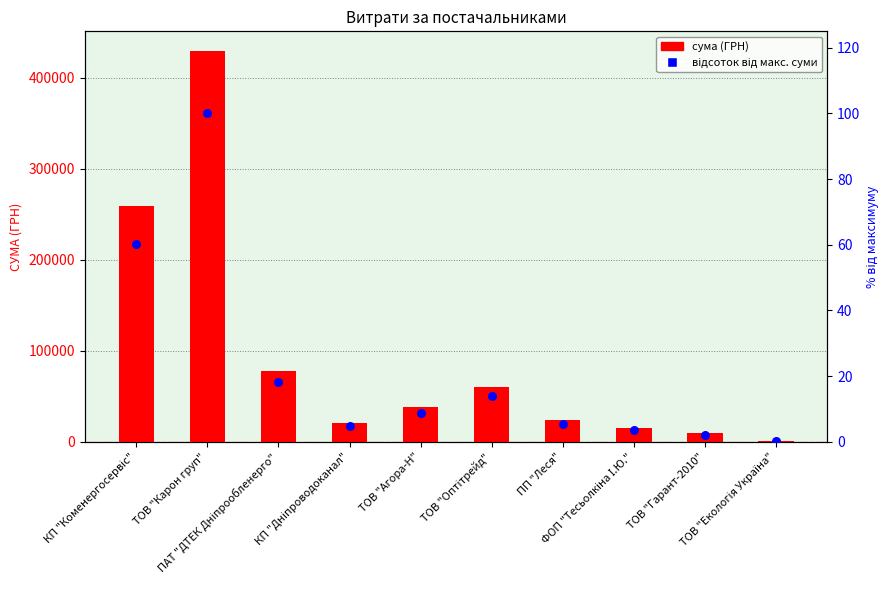

What is the total value across all series at ПП "Леся"?

23603.4